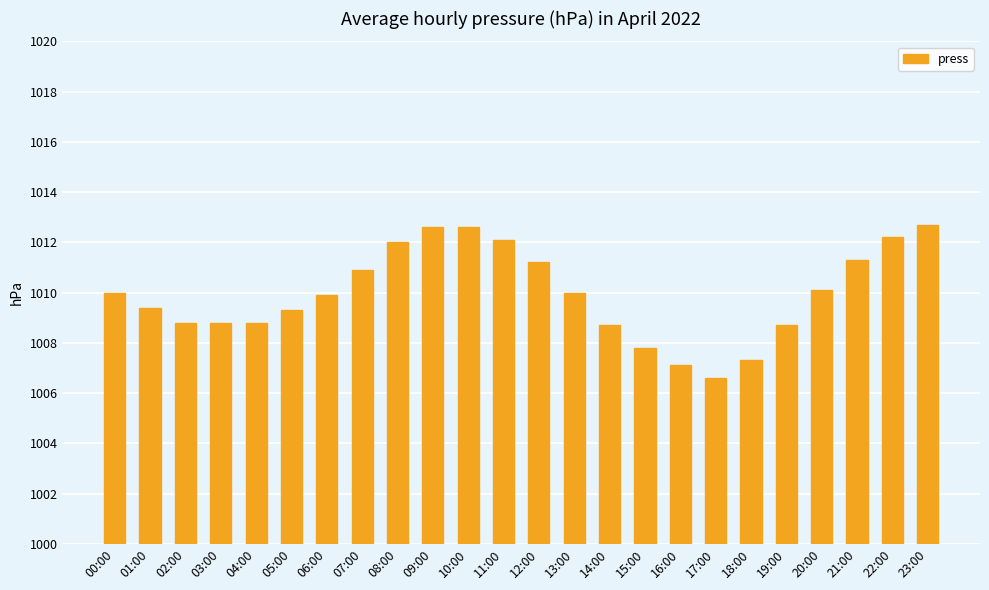

What is the smallest value displayed?

1006.6